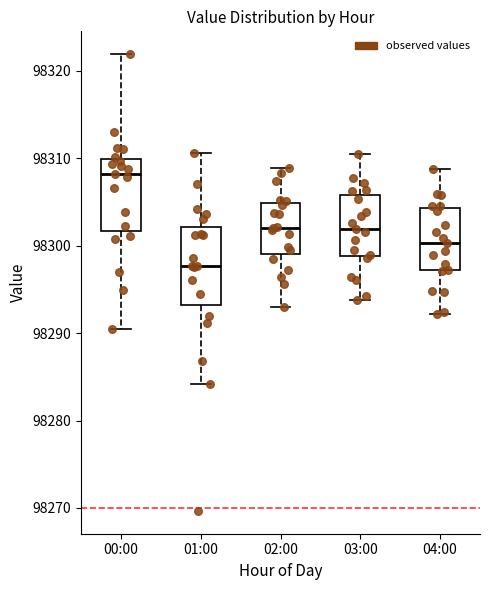

Reading left to right, read every box against the y-axis: the position of its median line, the range the box covers, and the ends of its whiskers. The values are not printed on the chart, so give them approximately, as read against the axis.

00:00: median 98308, box 98302 to 98310, whiskers 98290 to 98322
01:00: median 98298, box 98293 to 98302, whiskers 98284 to 98311
02:00: median 98302, box 98299 to 98305, whiskers 98293 to 98309
03:00: median 98302, box 98299 to 98306, whiskers 98294 to 98310
04:00: median 98300, box 98297 to 98304, whiskers 98292 to 98309